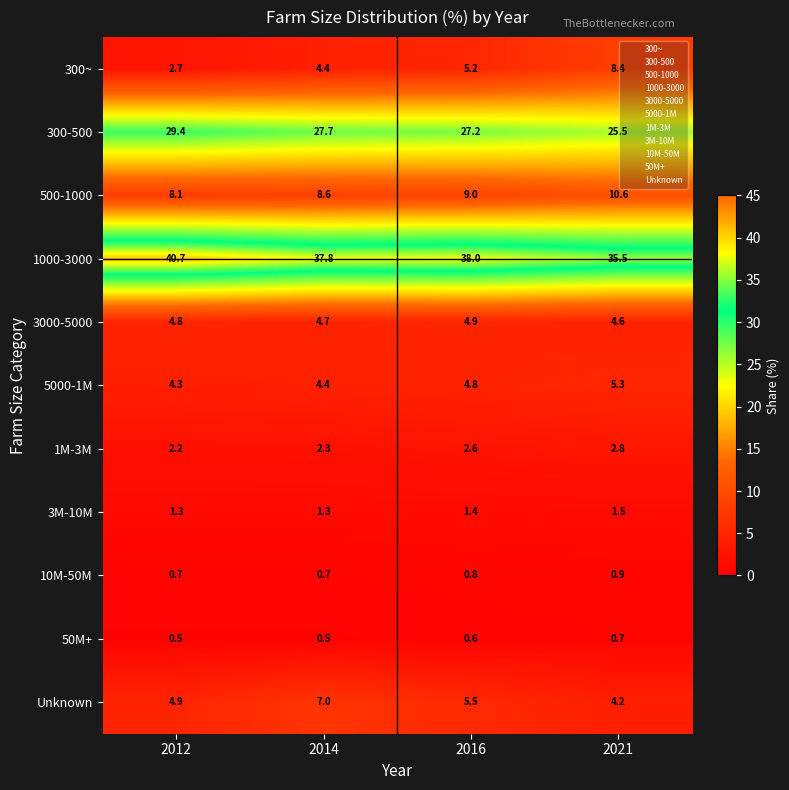

What is the difference between the highest and lowest values at 2014?

37.3